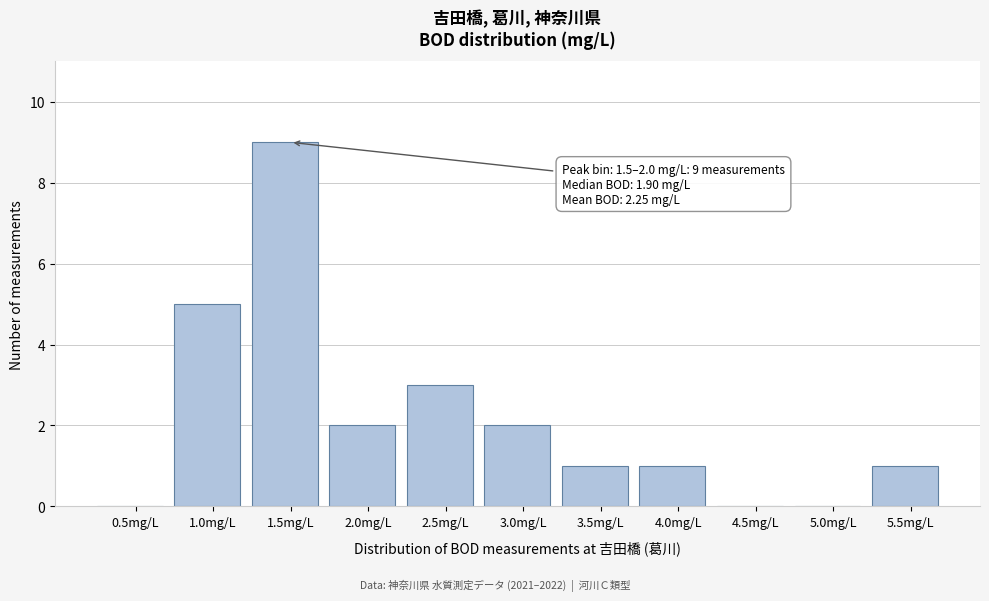

Reading left to right, extract all data points from this chart.

0.5mg/L=0	1.0mg/L=5	1.5mg/L=9	2.0mg/L=2	2.5mg/L=3	3.0mg/L=2	3.5mg/L=1	4.0mg/L=1	4.5mg/L=0	5.0mg/L=0	5.5mg/L=1